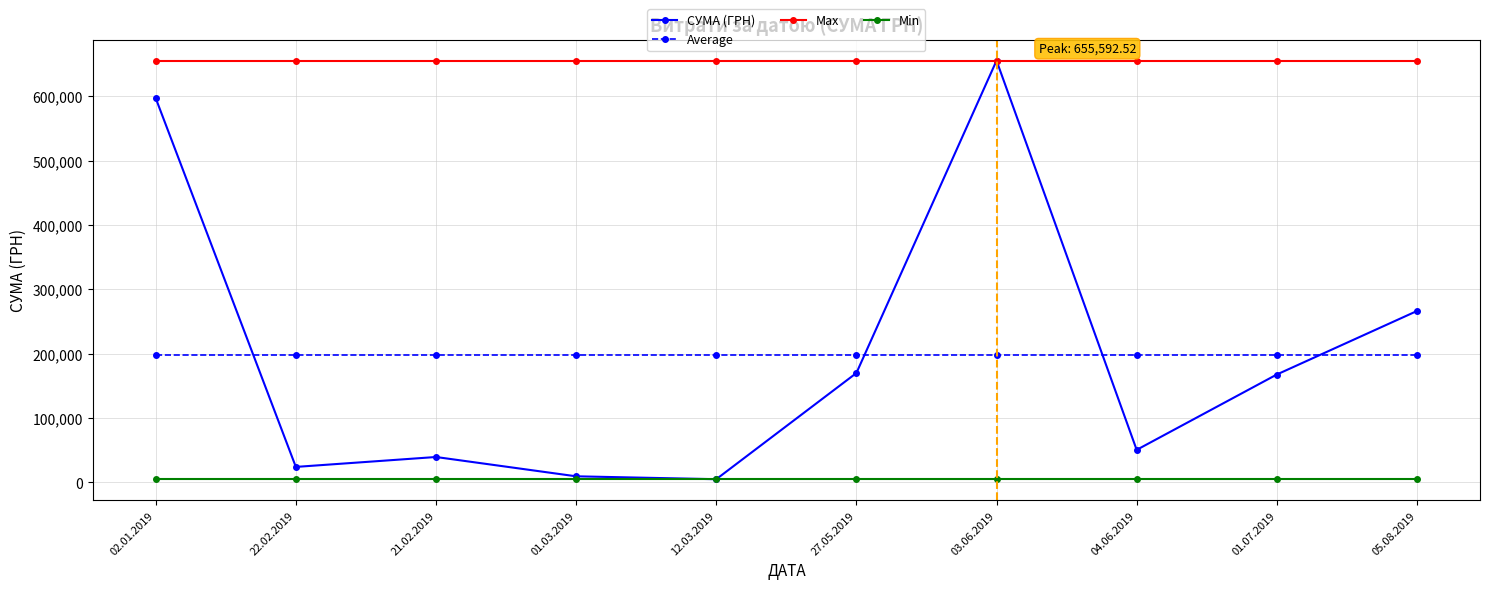

What are all the series names shown in the legend?

СУМА (ГРН), Average, Max, Min